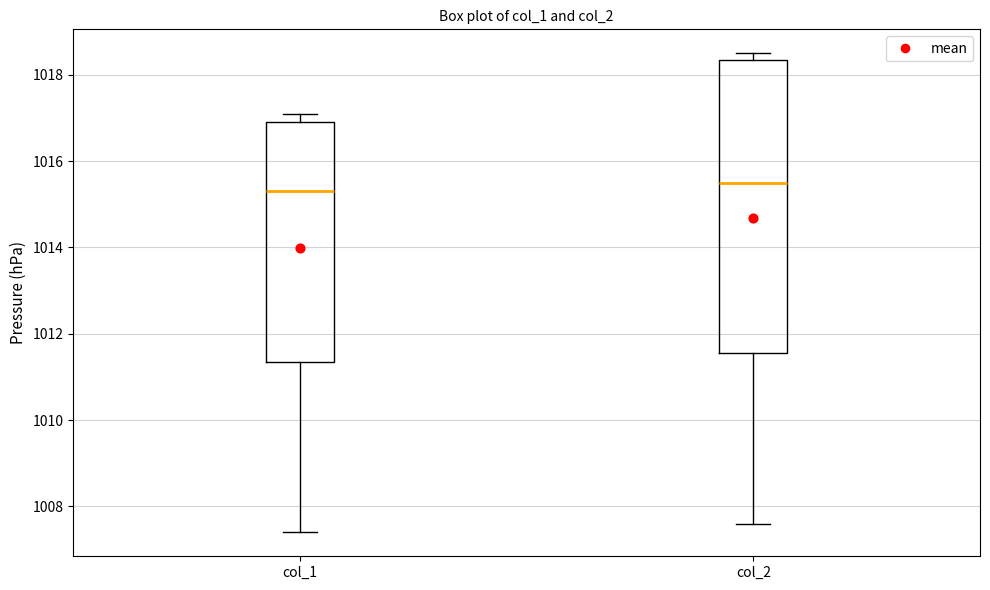

Where is the lower edge of the box for col_1 on the y-axis? The values are not printed on the chart, so give them approximately, as read against the axis.

1011.4